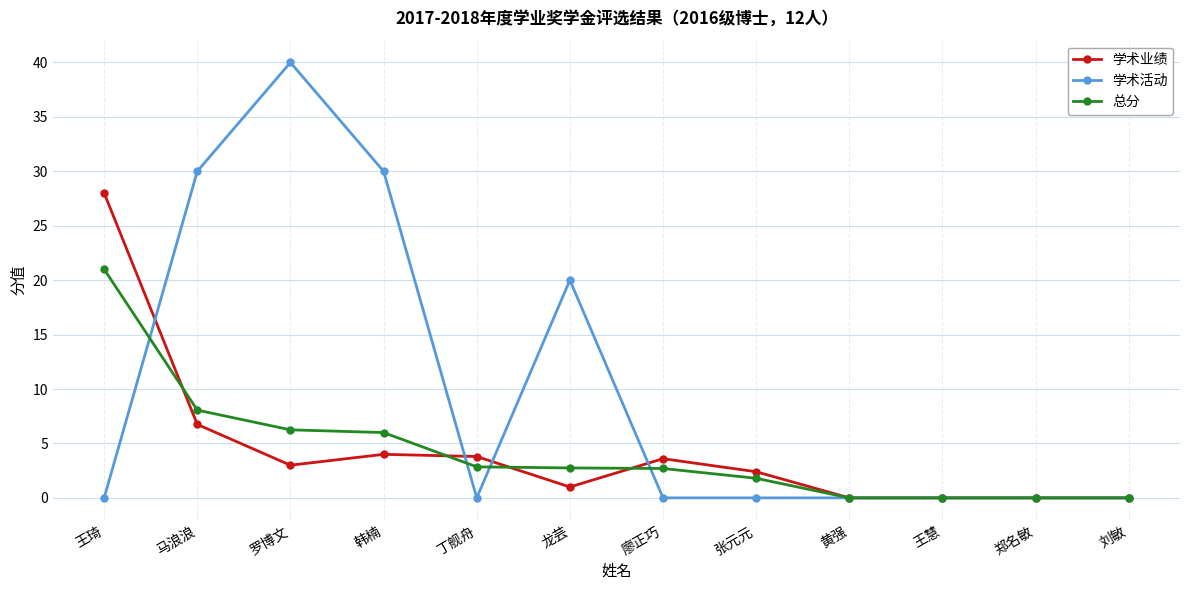

Where do 总分 and 学术业绩 first cross each other?

王琦 and 马浪浪